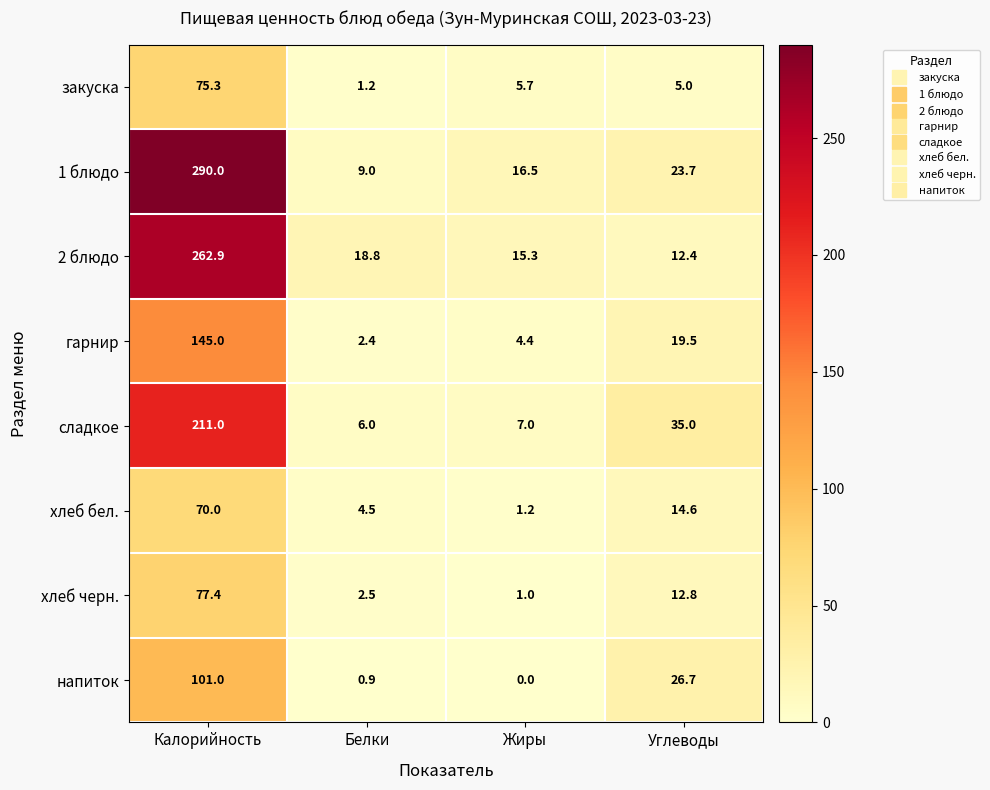

The value of гарнир at Углеводы is 7.6. True or false?

False